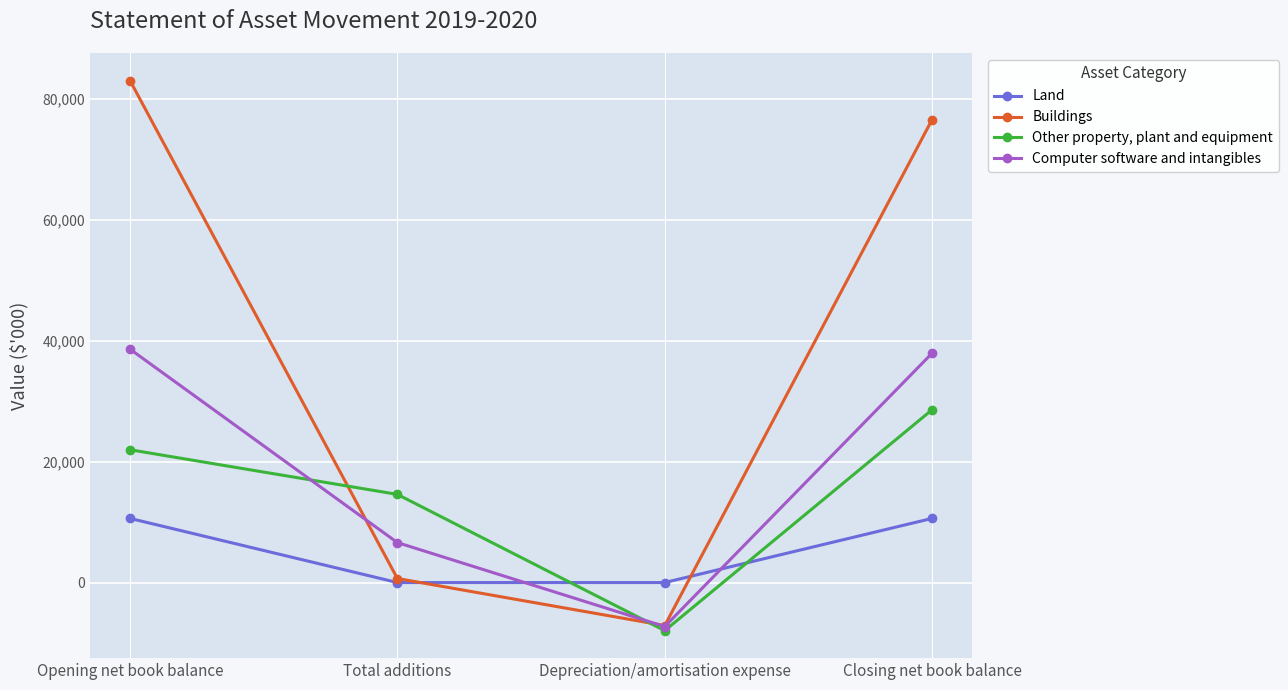

Rank the series by their maximum value, from lowest to highest.

Land, Other property, plant and equipment, Computer software and intangibles, Buildings